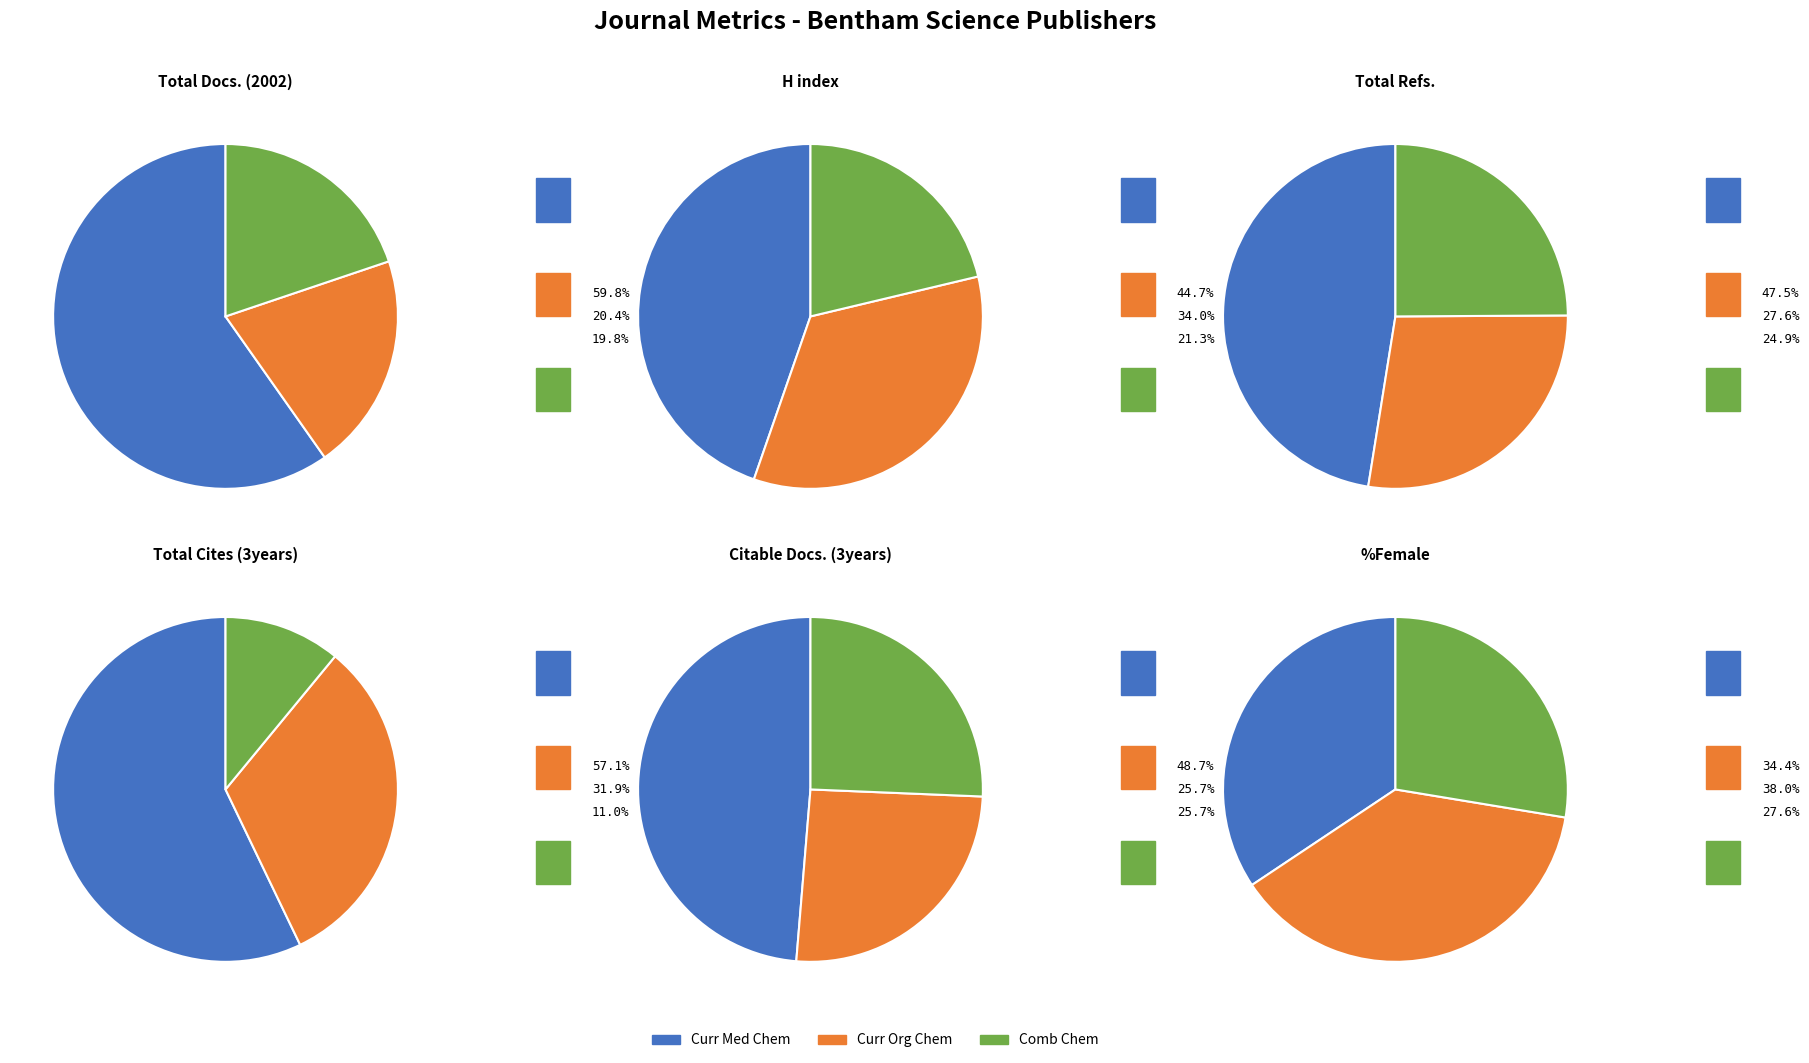

What is the total percentage of Current Medicinal Chemistry and Combinatorial Chemistry?

79.6%